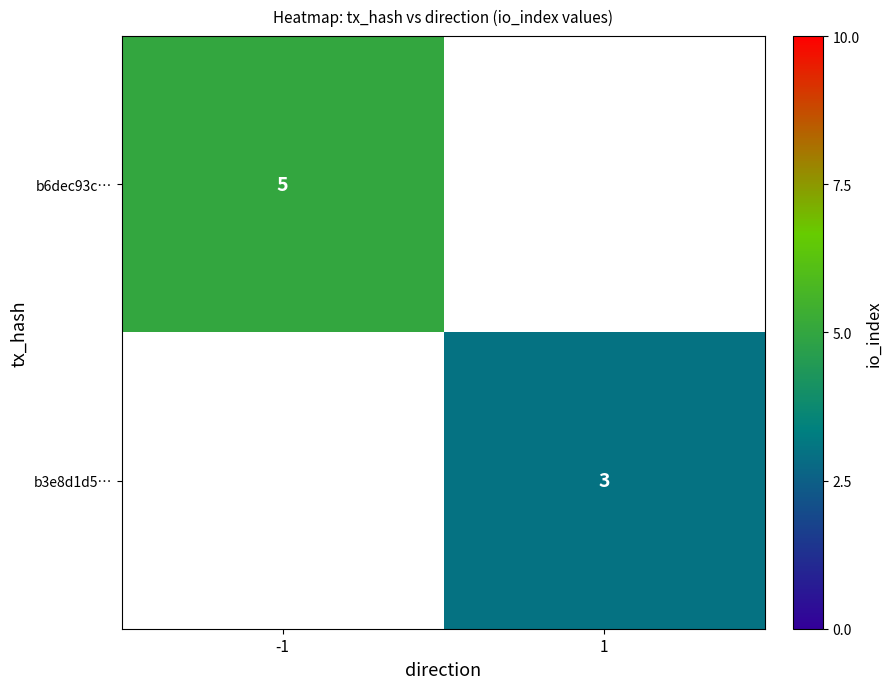

The value of b3e8d1d5… at 1 is 3. True or false?

True